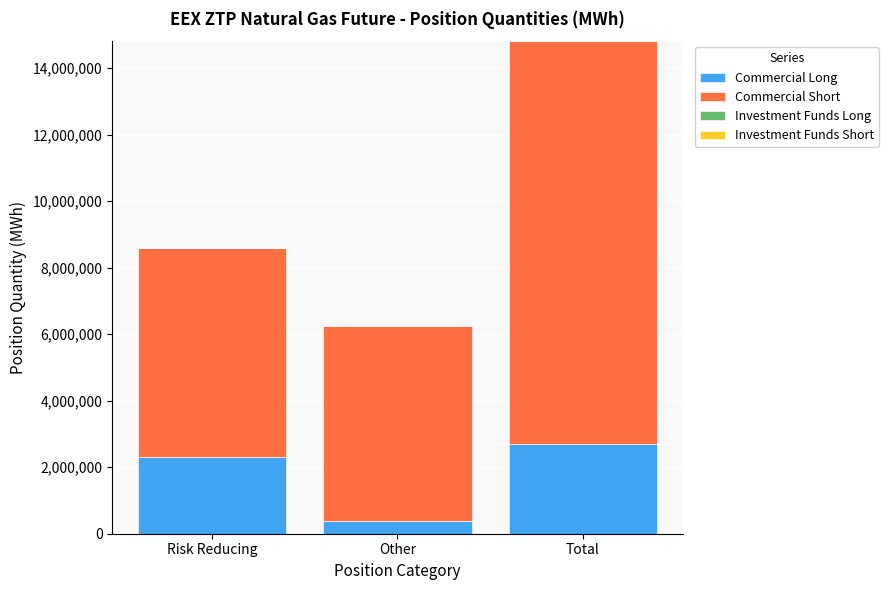

The Commercial Long series shows 2313135 at Risk Reducing. True or false?

True